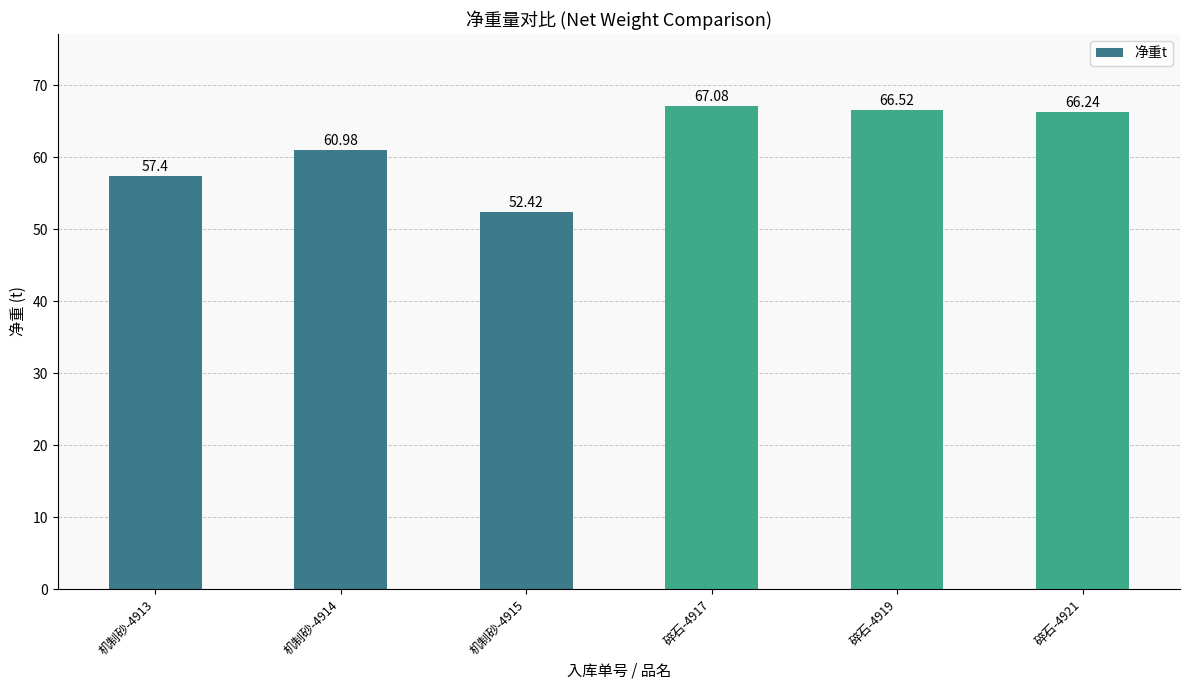

What position from the right is 碎石-4919?

2